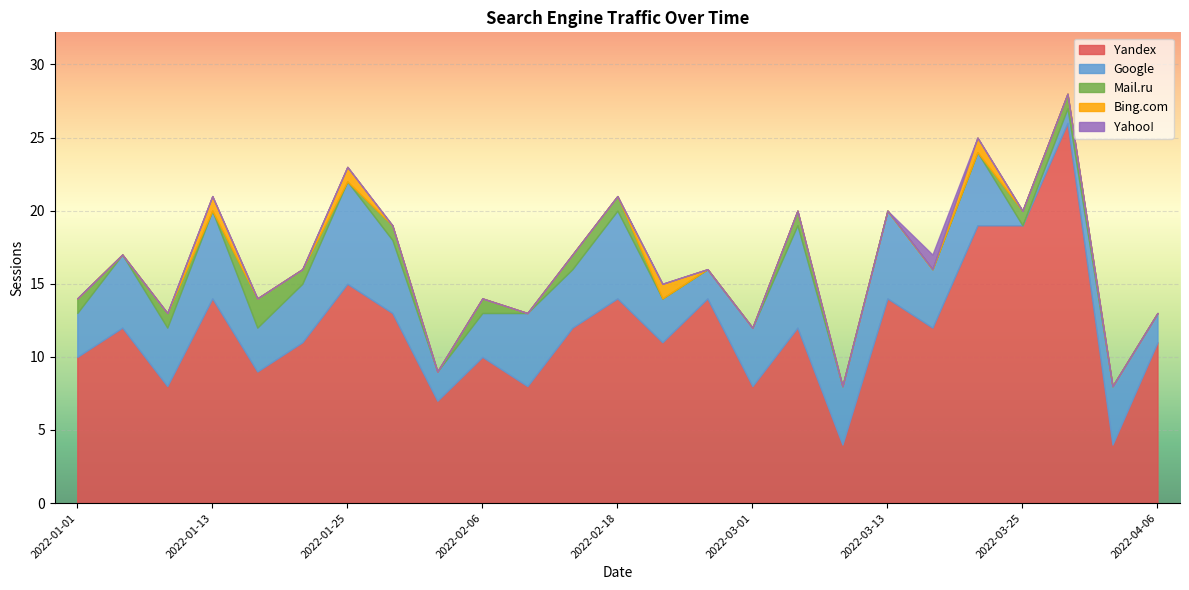

What is the difference between the maximum and second lowest values in the Google series?

6